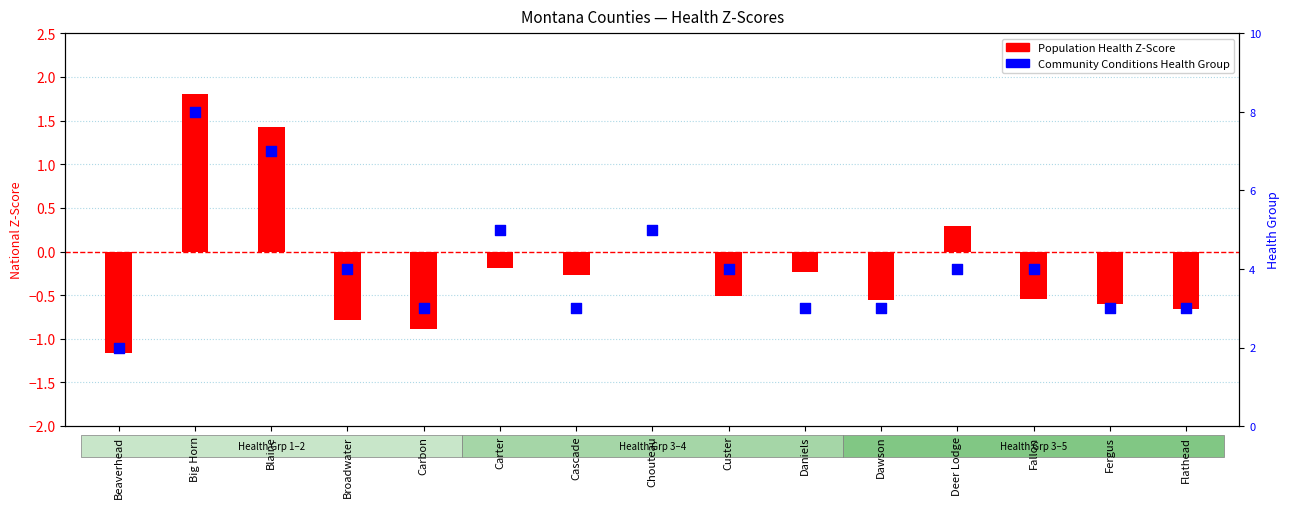

Which series has the largest total across all categories?

Community Conditions Health Group